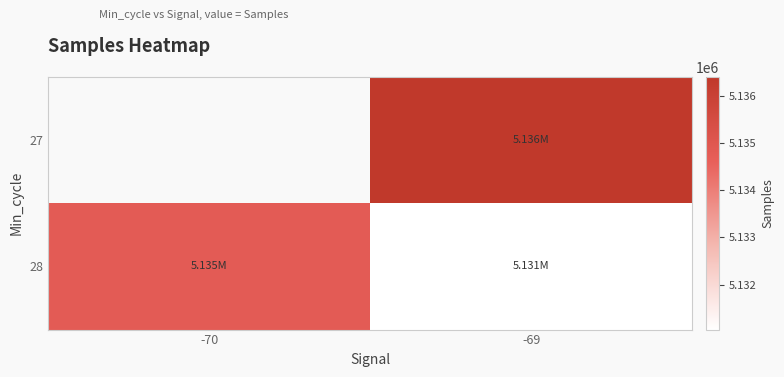

List the series in order of their overall mean, highest first.

27, 28